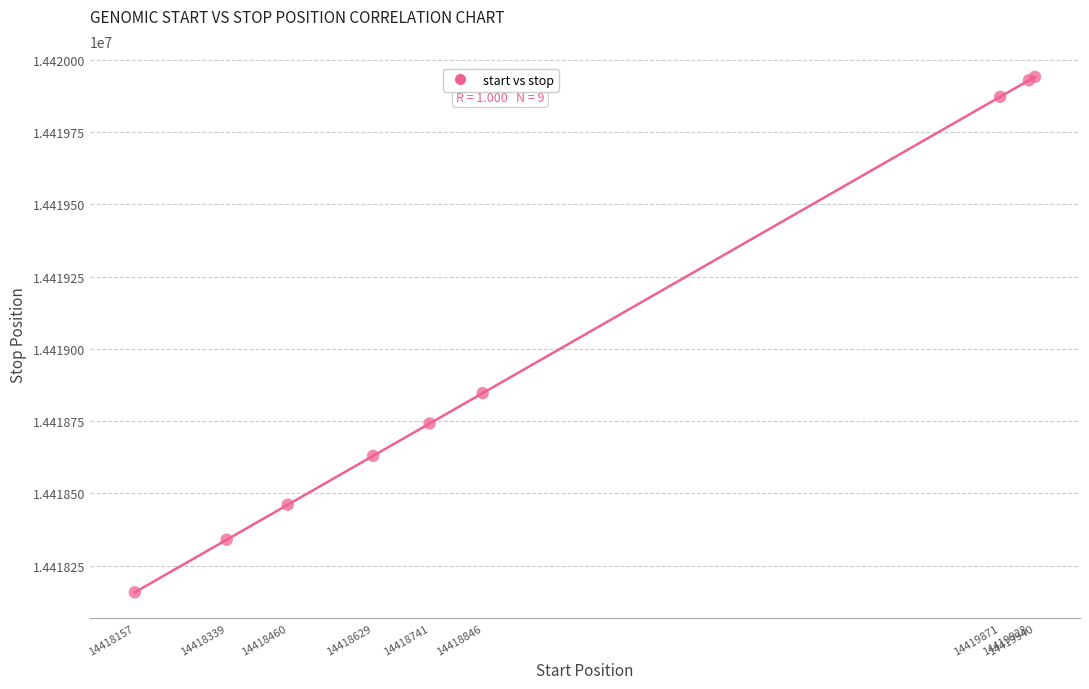

What Y value in the scatter plot is closest to 14419049?

14418847